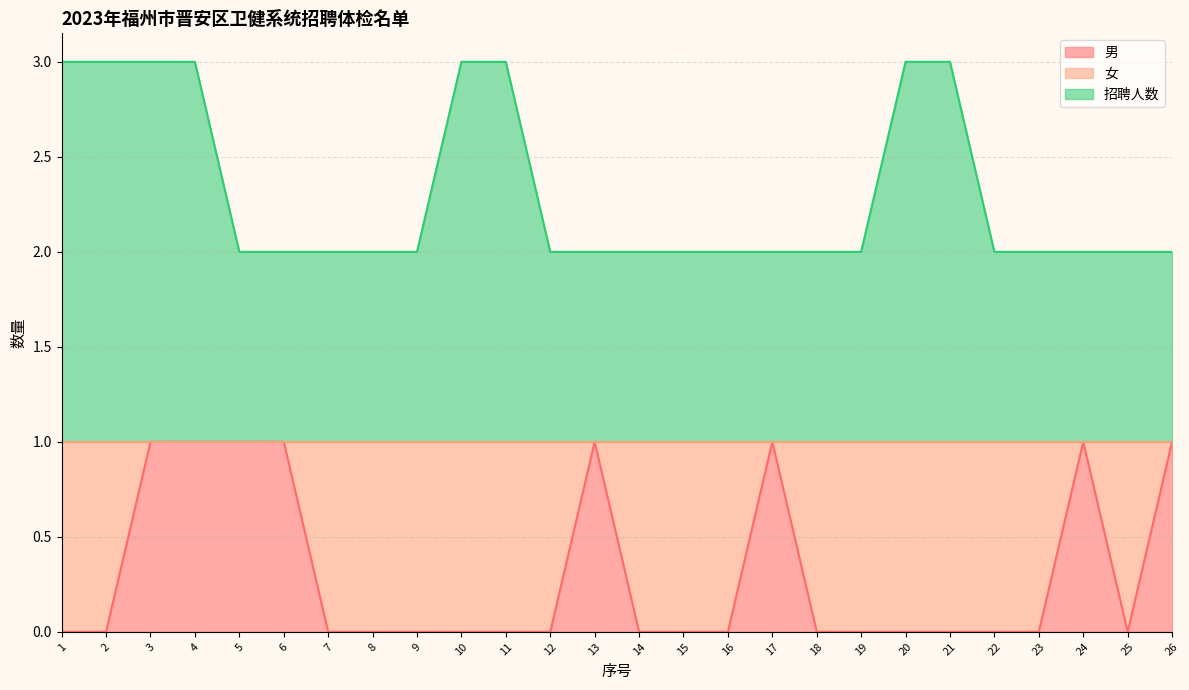

Reading left to right, transcribe all the data shown in this chart.

男: 0	0	1	1	1	1	0	0	0	0	0	0	1	0	0	0	1	0	0	0	0	0	0	1	0	1
招聘人数: 3	3	3	3	2	2	2	2	2	3	3	2	2	2	2	2	2	2	2	3	3	2	2	2	2	2